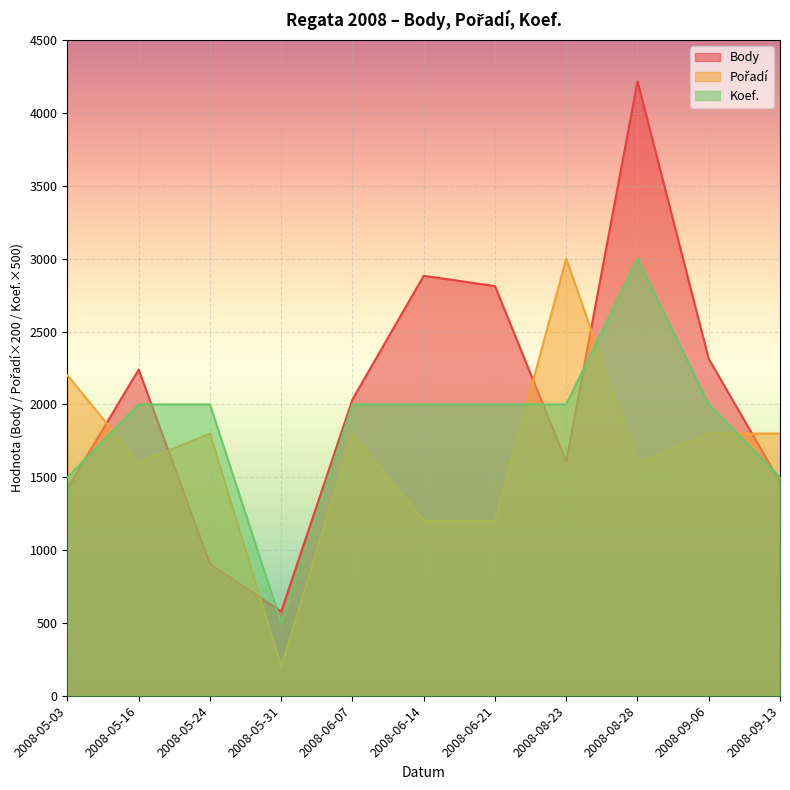

How many Koef. values are between 1500 and 2000?

9